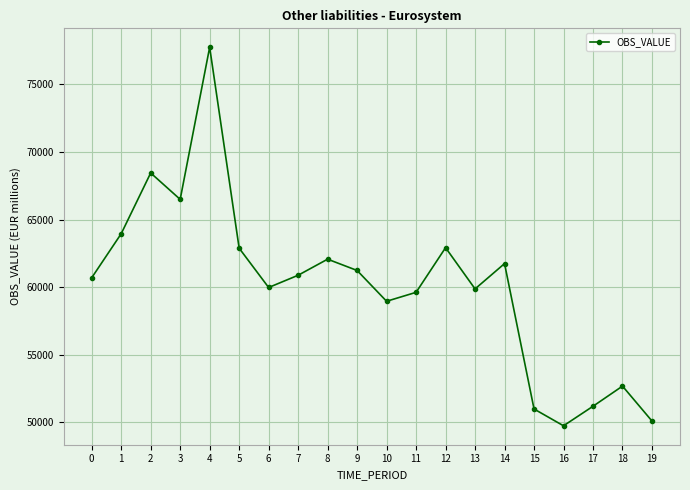

How many data points are less than 60875?

10